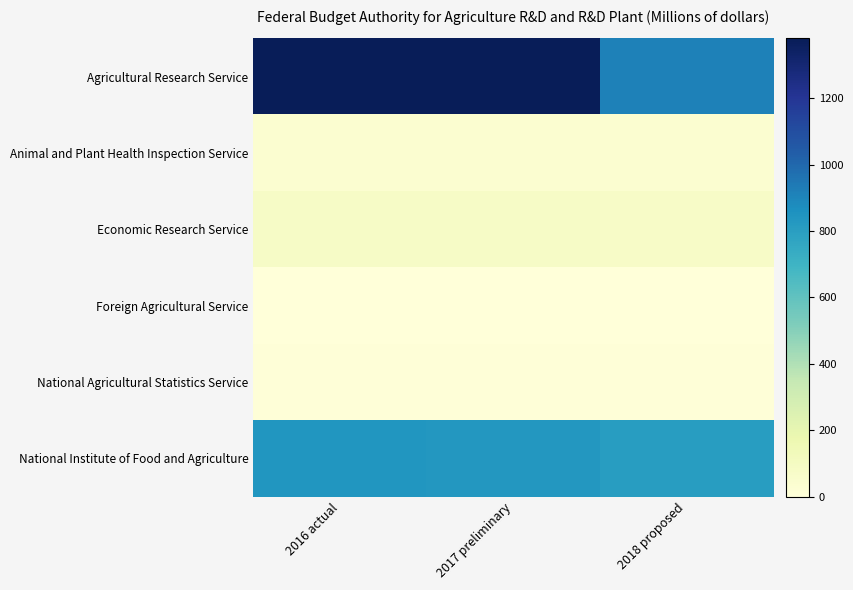

At 2016 actual, list the series in order from largest to smallest.

Agricultural Research Service, National Institute of Food and Agriculture, Economic Research Service, Animal and Plant Health Inspection Service, National Agricultural Statistics Service, Foreign Agricultural Service